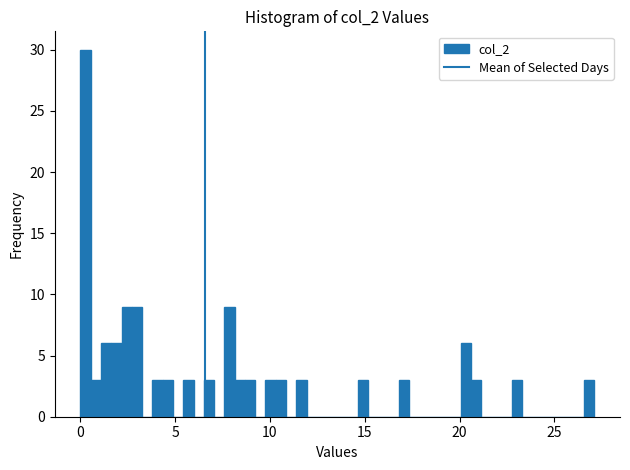

Around what value on the x-axis is the tallest bar? Give the approximate position of its centre, as read against the axis.

0.5